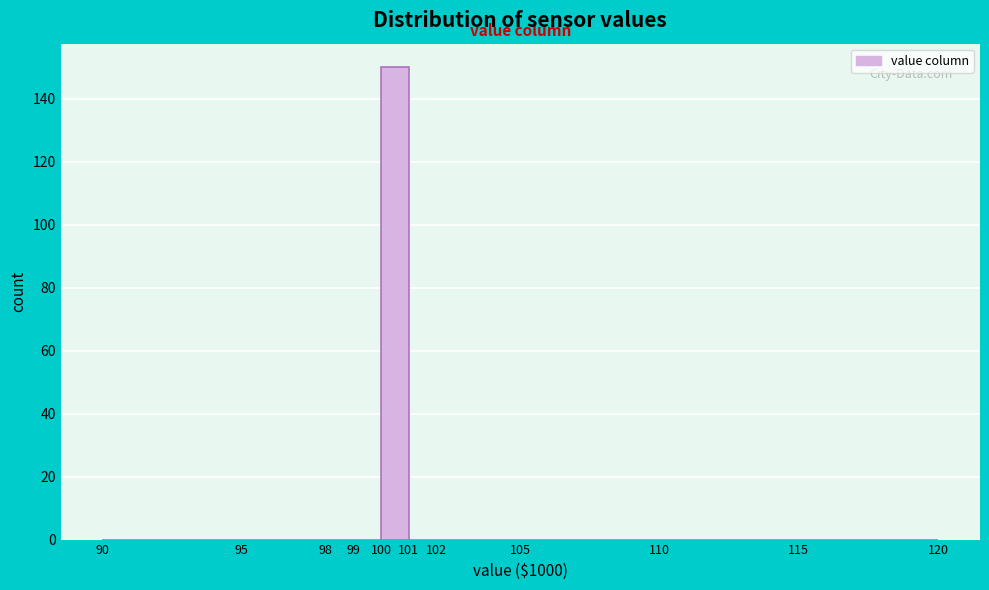

What is the height of the bar covering 100 to 101 on the x-axis? The values are not printed on the chart, so give them approximately, as read against the axis.

150